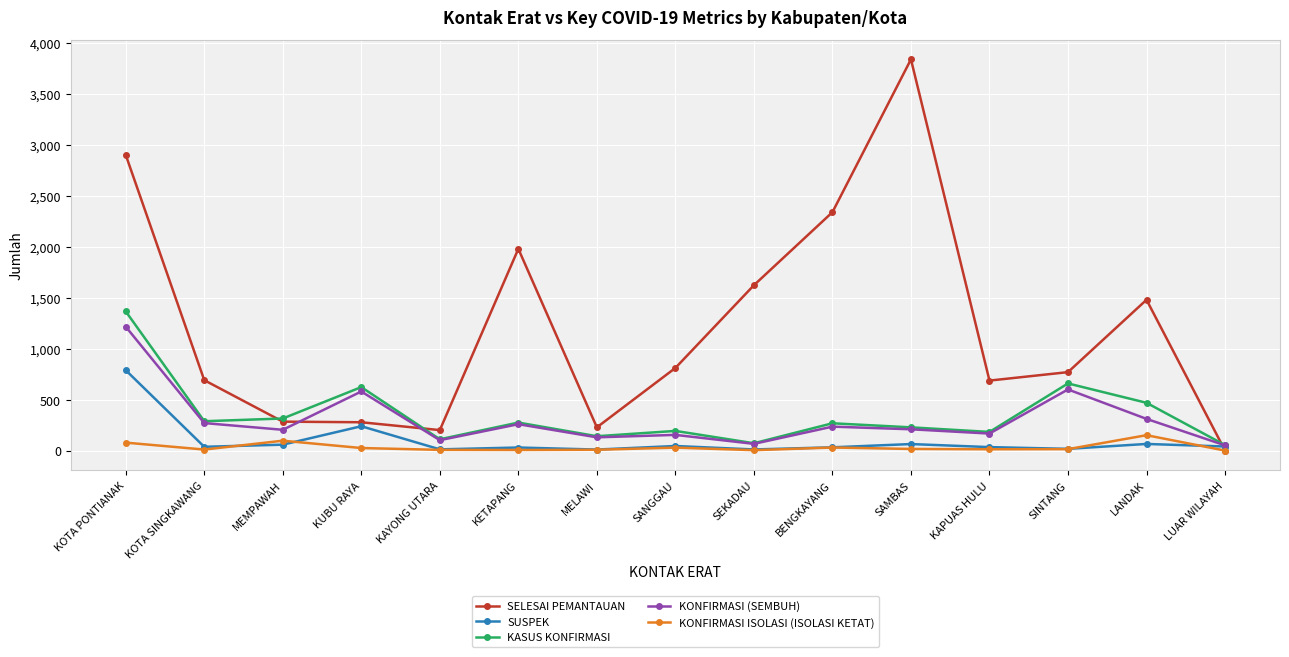

True or false: KONFIRMASI ISOLASI (ISOLASI KETAT) and SUSPEK cross at least once.

True